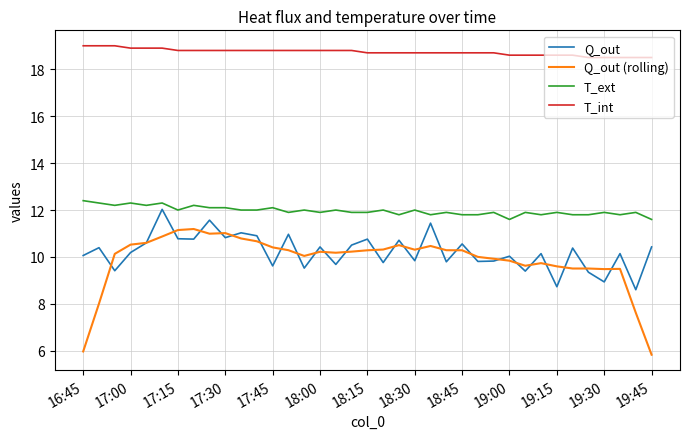

Does the chart have visible grid lines?

Yes